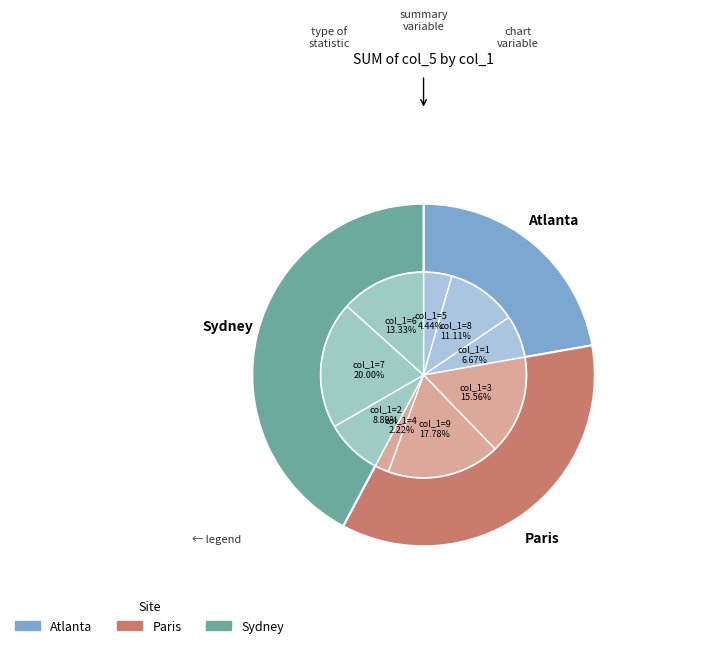

Does any single category account for the majority?

No